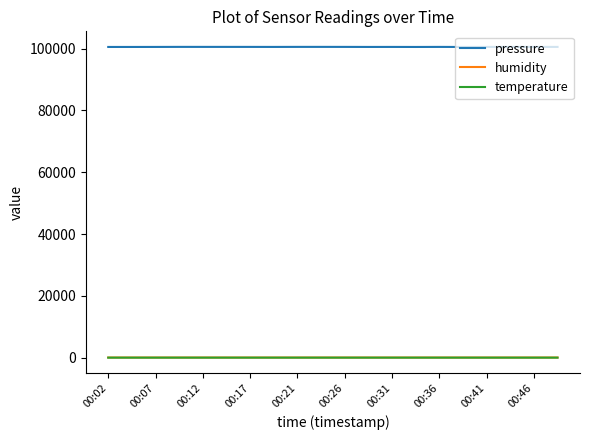

What is the maximum value shown in the chart?

100538.8